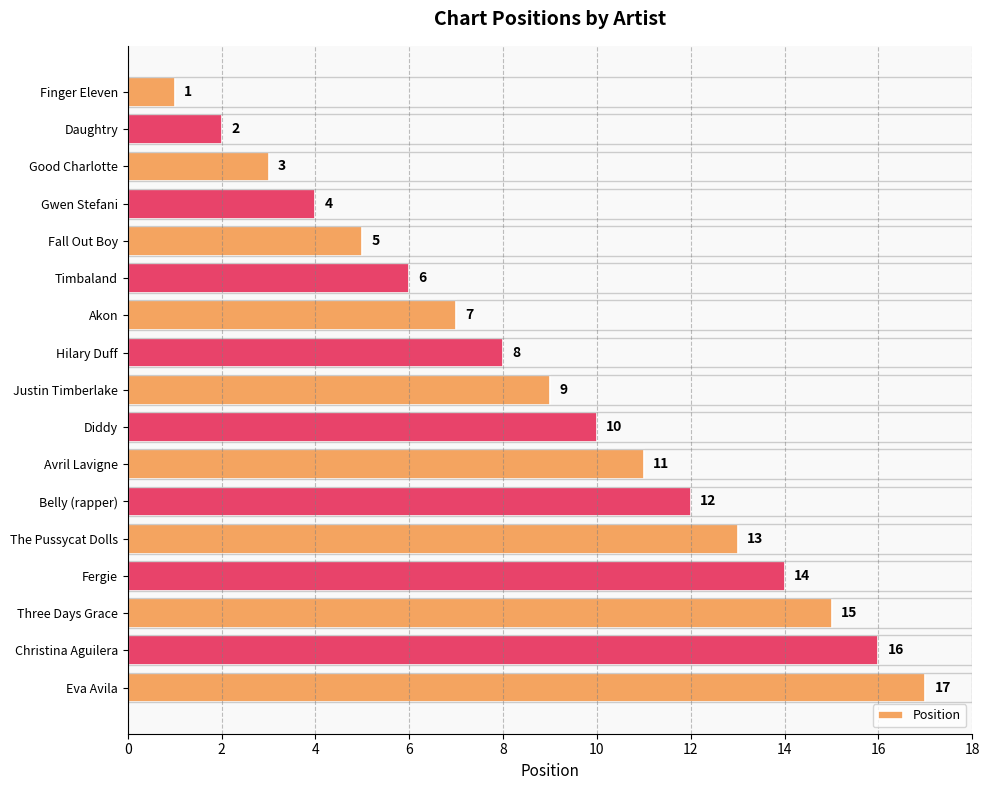

The chart shows a value of 10 at Diddy. True or false?

True